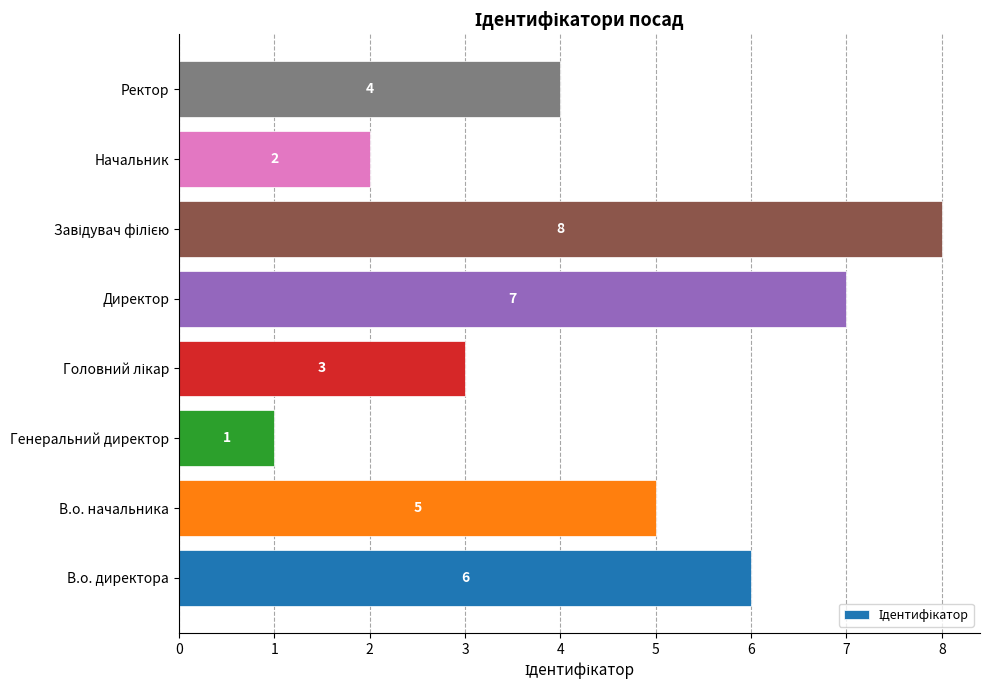

What is the difference between the second highest and minimum values?

6